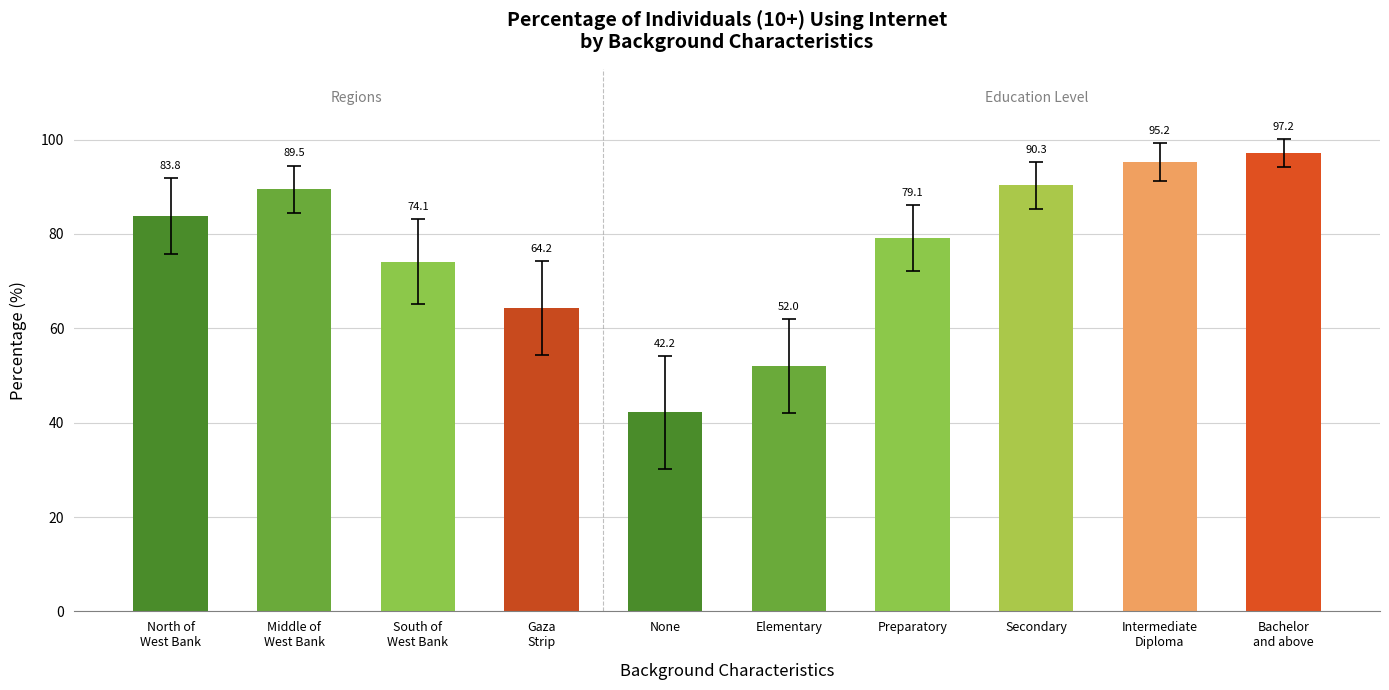

Rank the categories by value from lowest to highest.

None, Elementary, Gaza
Strip, South of
West Bank, Preparatory, North of
West Bank, Middle of
West Bank, Secondary, Intermediate
Diploma, Bachelor
and above